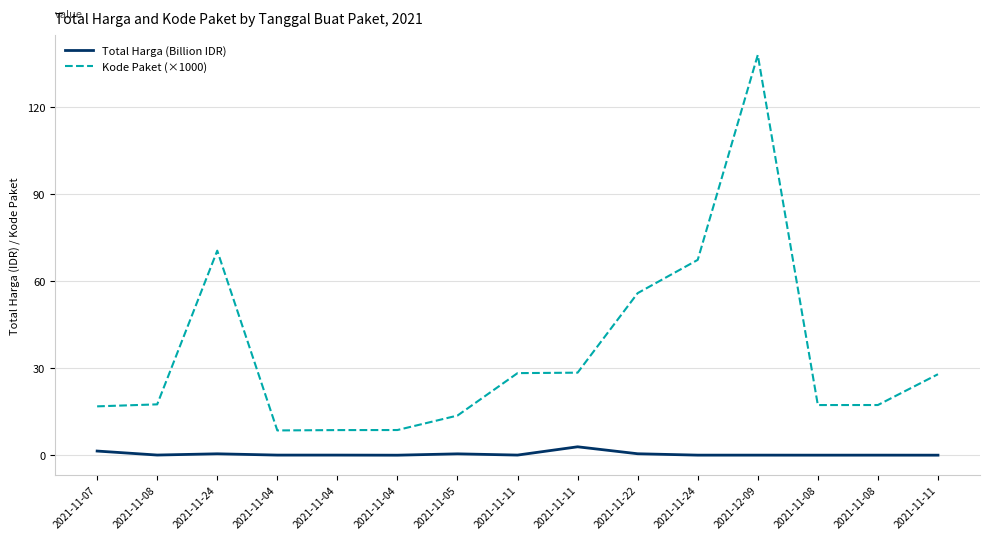

What is the value of the Kode Paket (×1000) point at the 14th from the left?

17.5